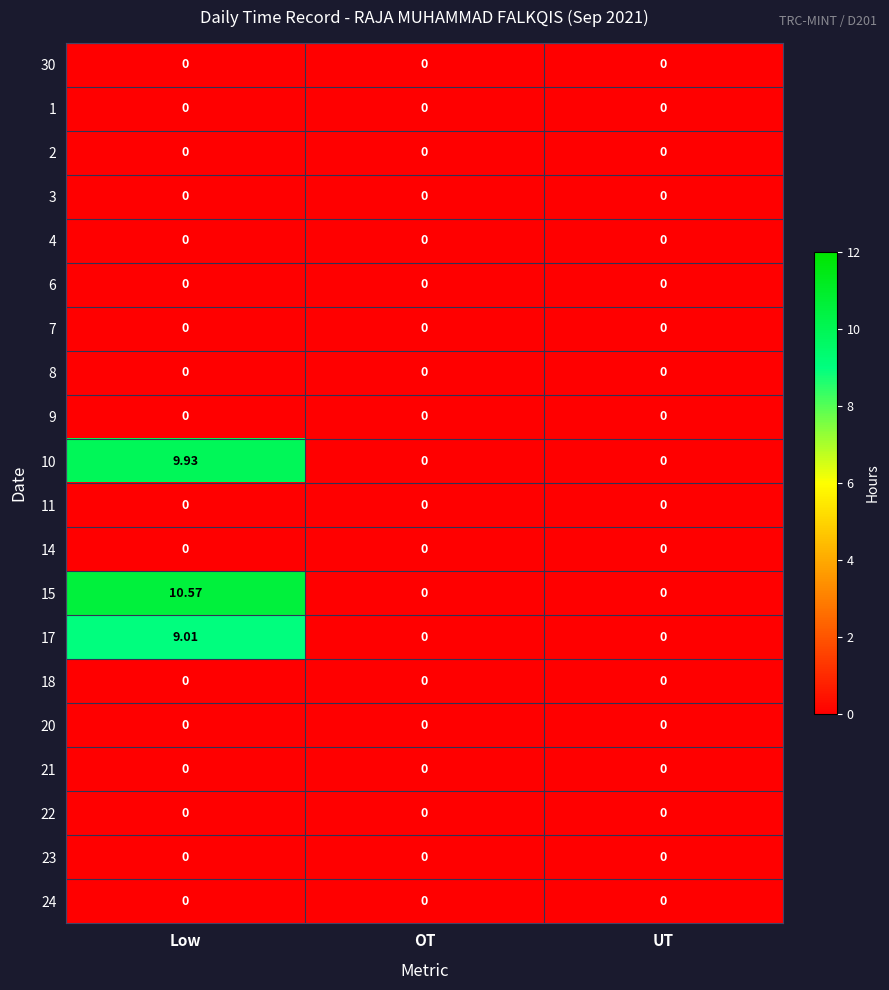

Between Low and UT, which series saw the biggest shift?

15